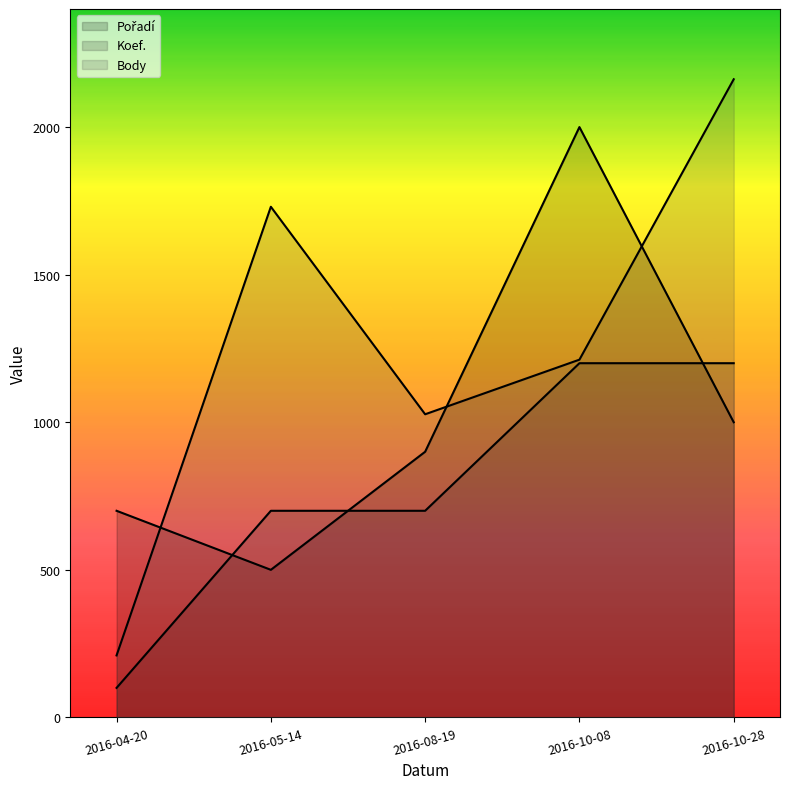

True or false: Pořadí has more than 2 points higher than both neighbors.

False